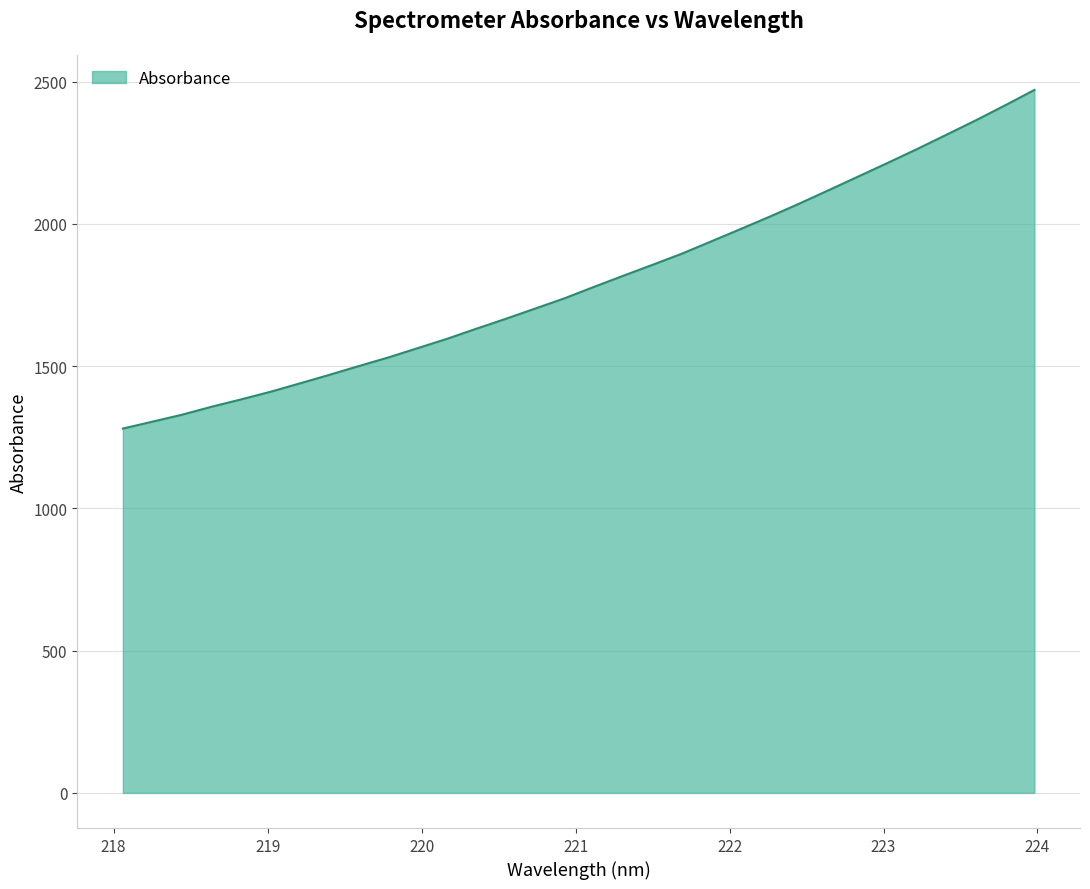

What is the maximum value shown in the chart?

2470.8